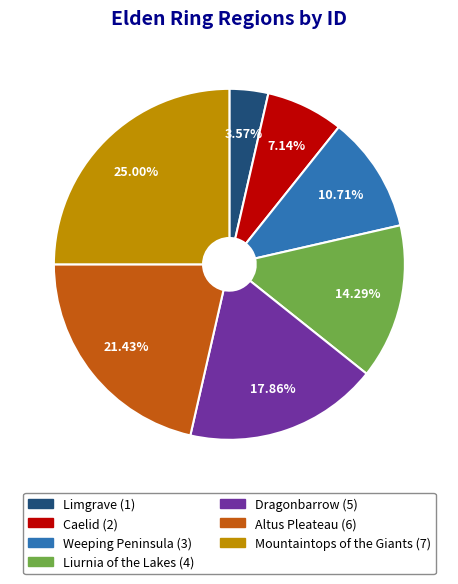

Does Liurnia of the Lakes account for over 50% of the chart?

No